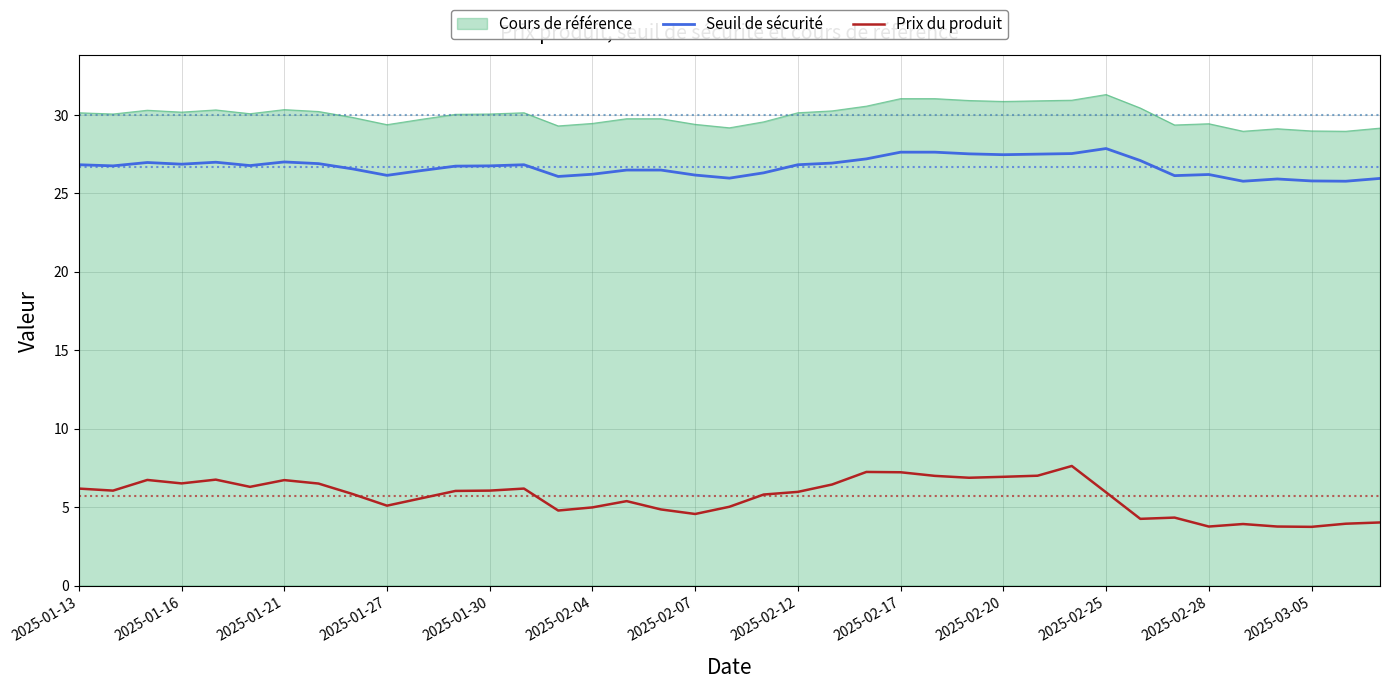

Rank the series by their maximum value, from lowest to highest.

Prix du produit, Seuil de sécurité, Cours de référence